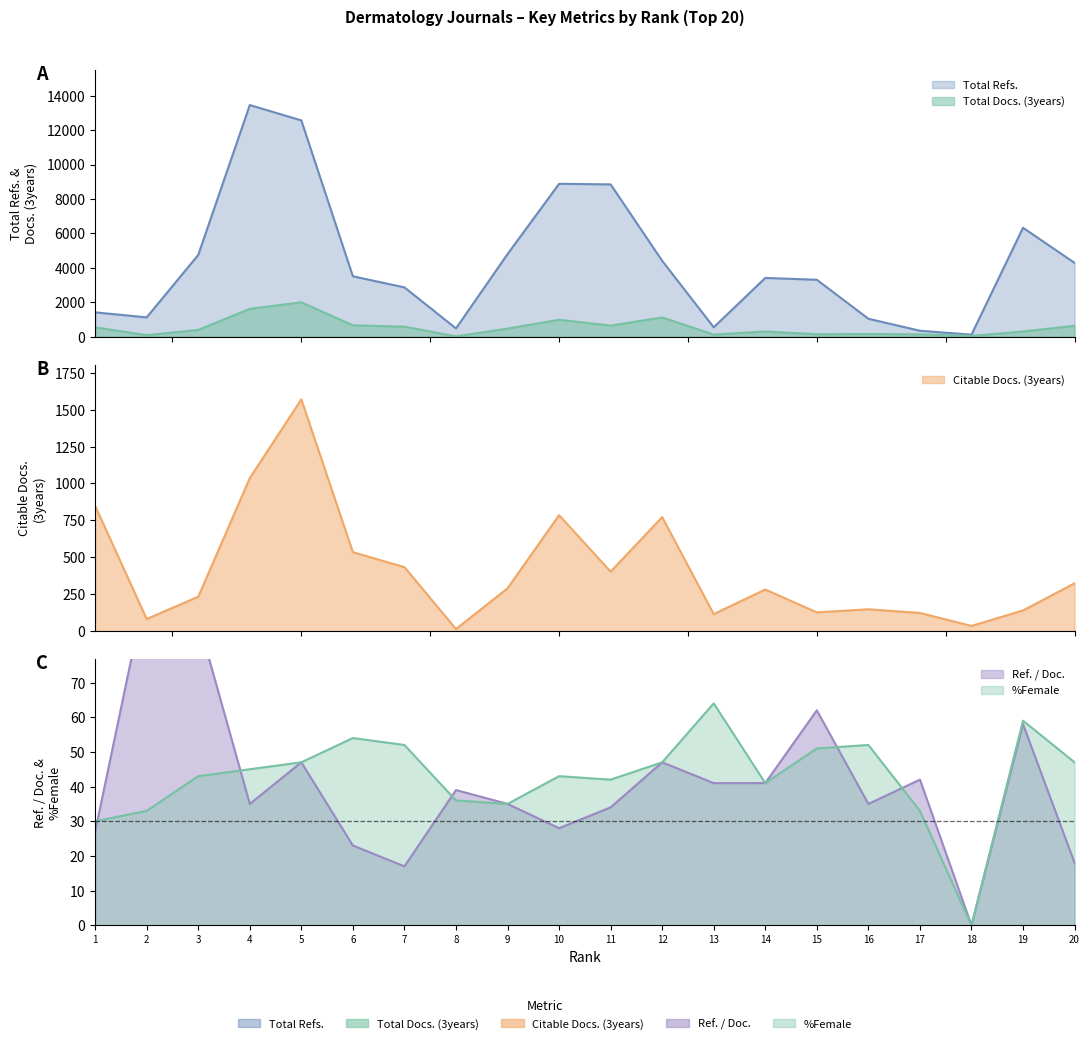

The value of %Female at 2 is 33. True or false?

True